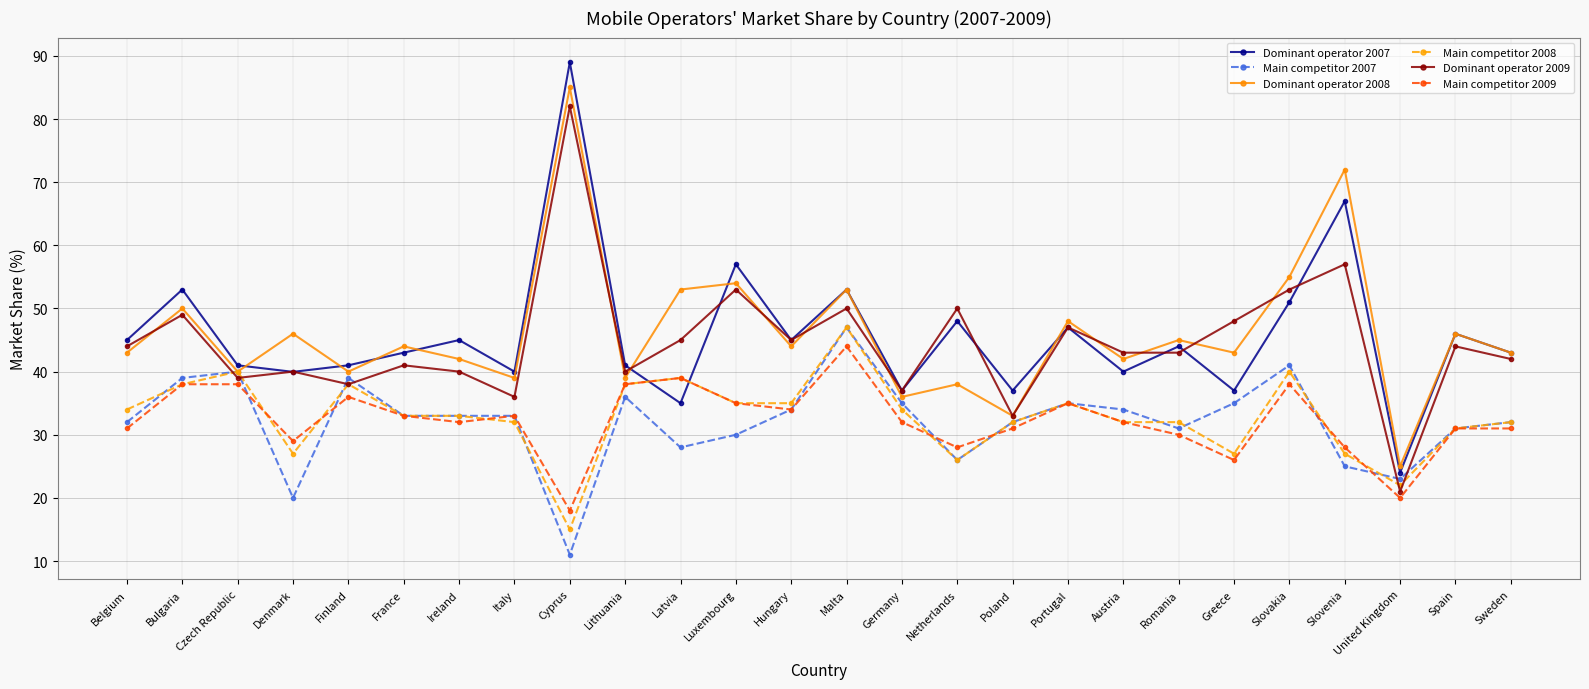

What is the spread (max minus min) of values at Belgium?

14.0